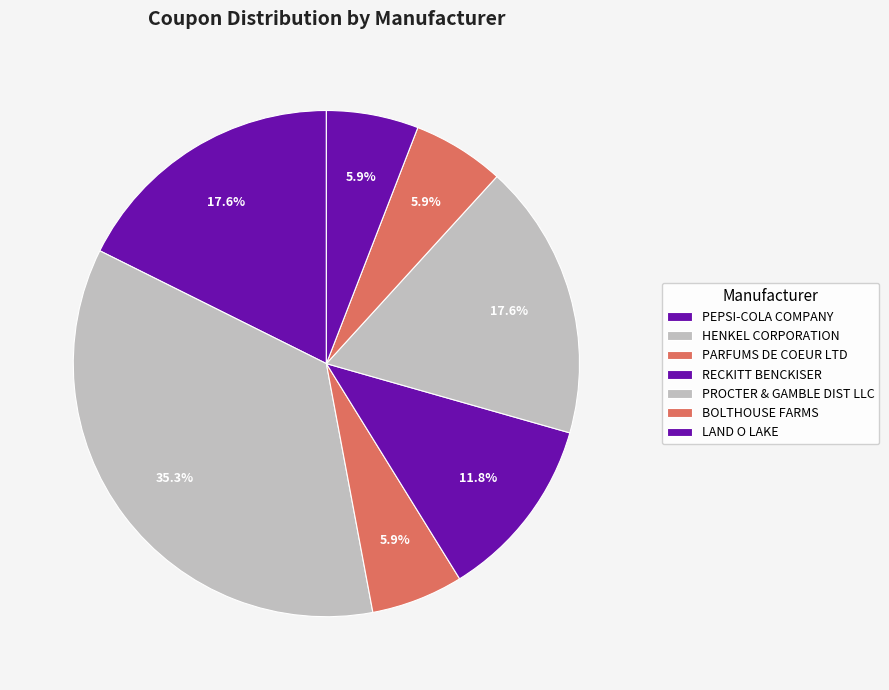

How many slices are in this pie chart?

7